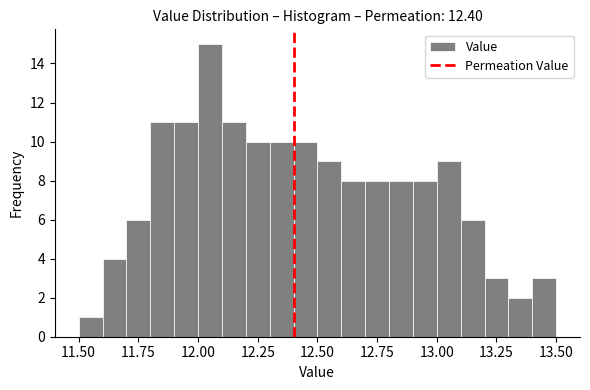

Around what value on the x-axis is the tallest bar? Give the approximate position of its centre, as read against the axis.

12.05